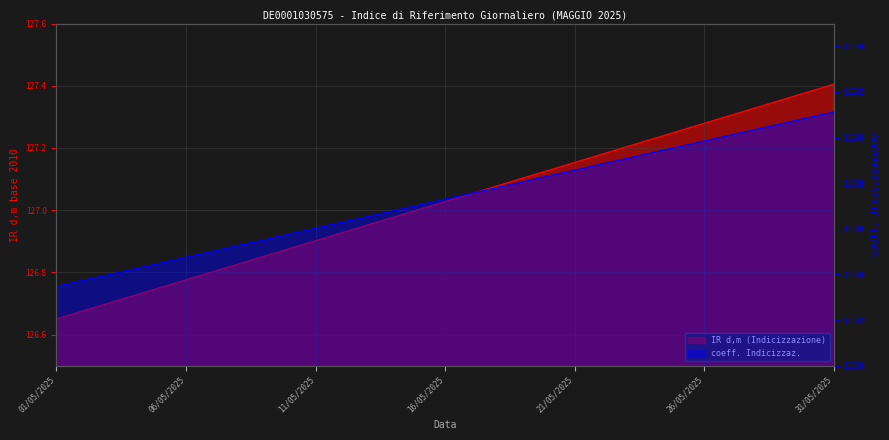

What is the label of the 10th point from the right?

22/05/2025